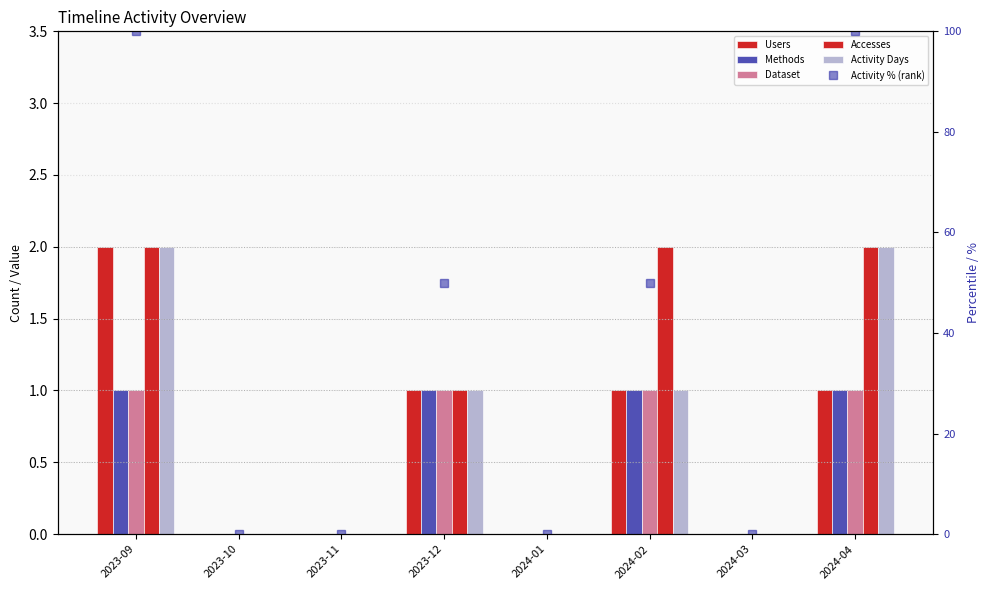

How many values in Accesses are above zero?

4